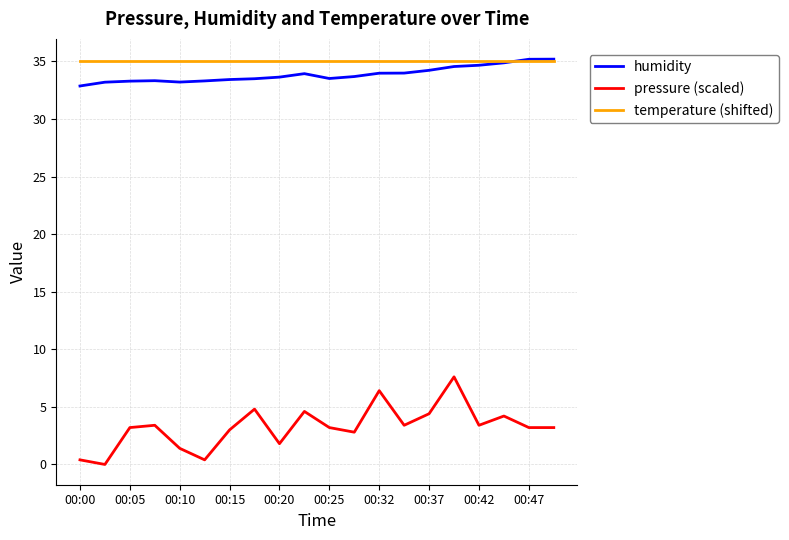

True or false: humidity and pressure (scaled) cross at least once.

False